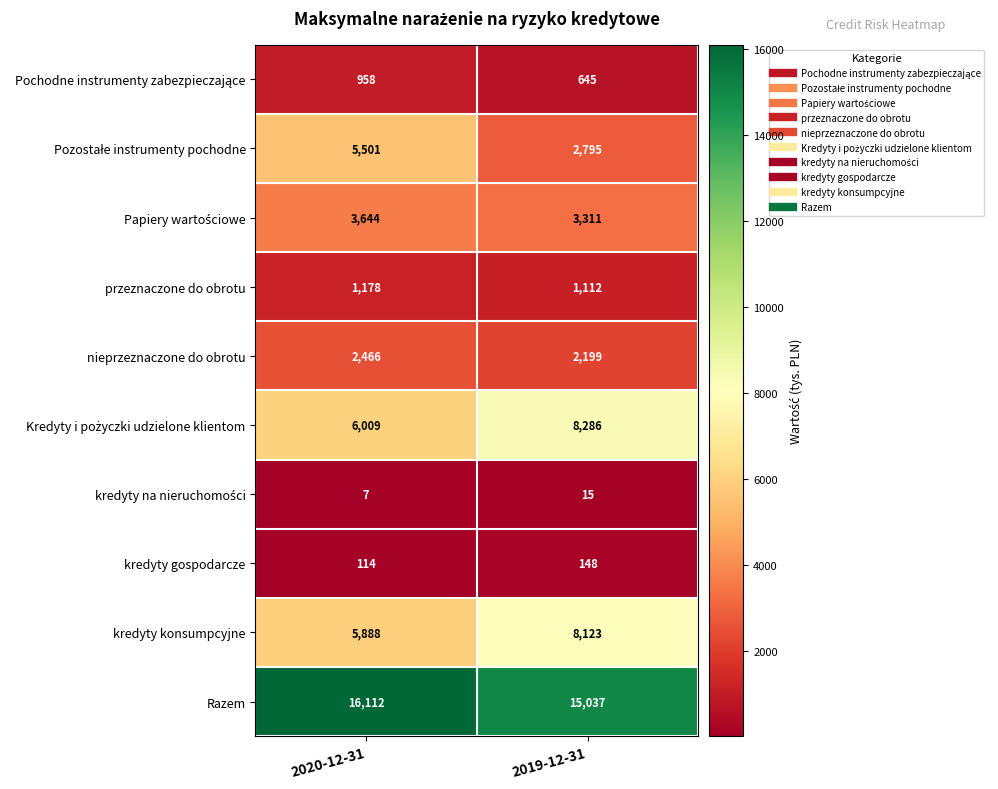

At which category is the sum across all series the highest?

2020-12-31